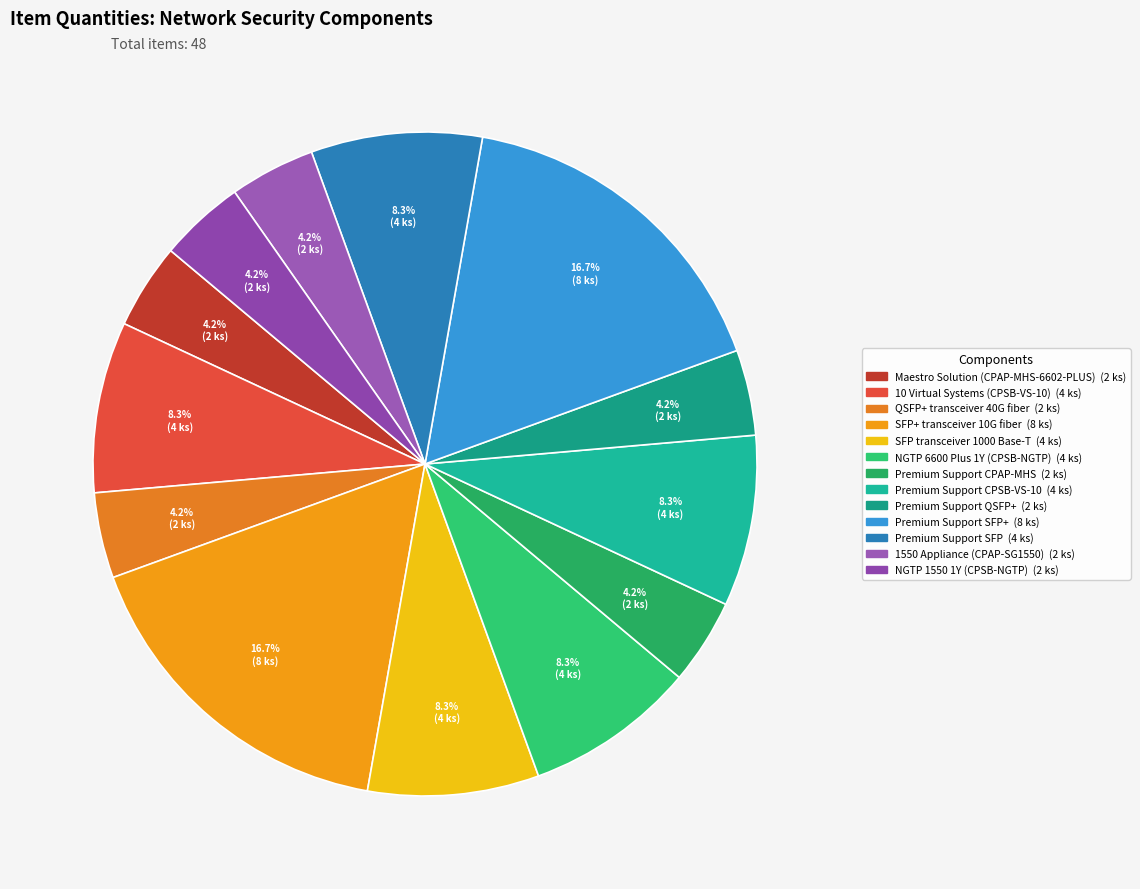

Rank the categories by value from lowest to highest.

Maestro Solution
(CPAP-MHS-6602-PLUS), QSFP+ transceiver
40G fiber, Premium Support
CPAP-MHS, Premium Support
QSFP+, 1550 Appliance
(CPAP-SG1550), NGTP 1550 1Y
(CPSB-NGTP), 10 Virtual Systems
(CPSB-VS-10), SFP transceiver
1000 Base-T, NGTP 6600 Plus 1Y
(CPSB-NGTP), Premium Support
CPSB-VS-10, Premium Support
SFP, SFP+ transceiver
10G fiber, Premium Support
SFP+